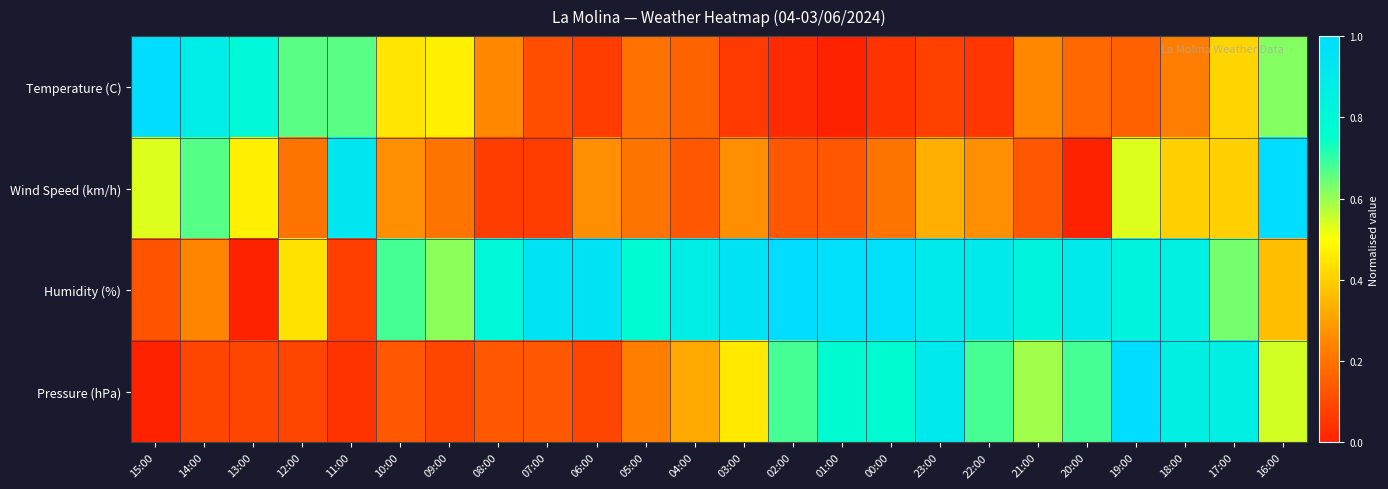

How many categories are shown in the chart?

24